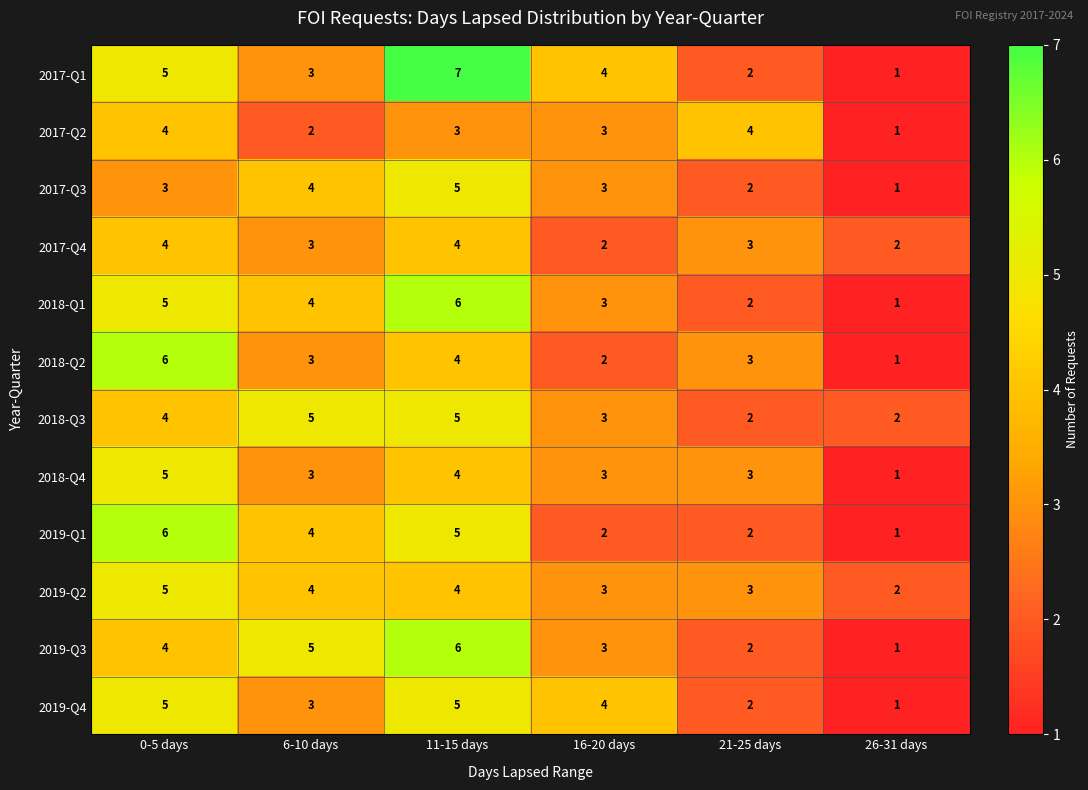

What is the sum of the 2017-Q4 values at 21-25 days and 16-20 days?

5